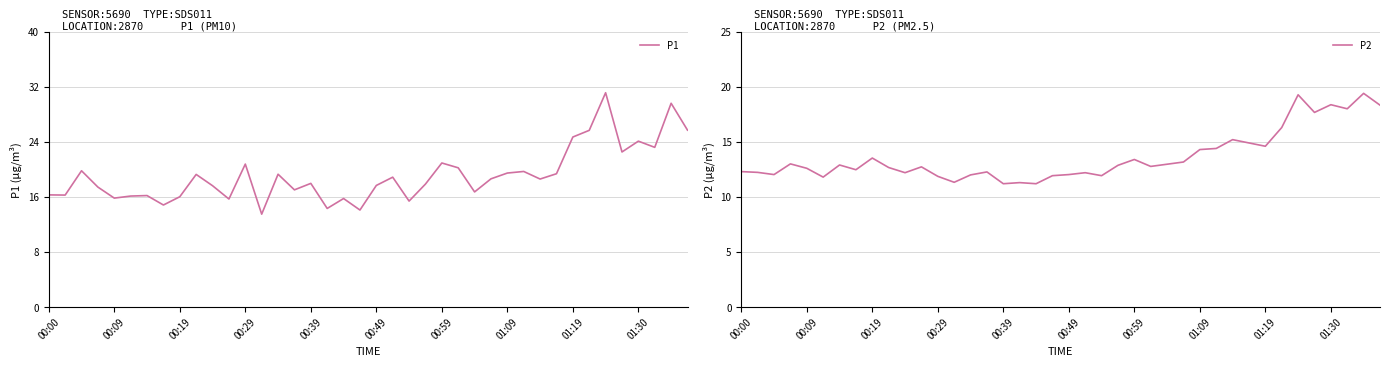

Is this an area chart (filled region under the line)?

No